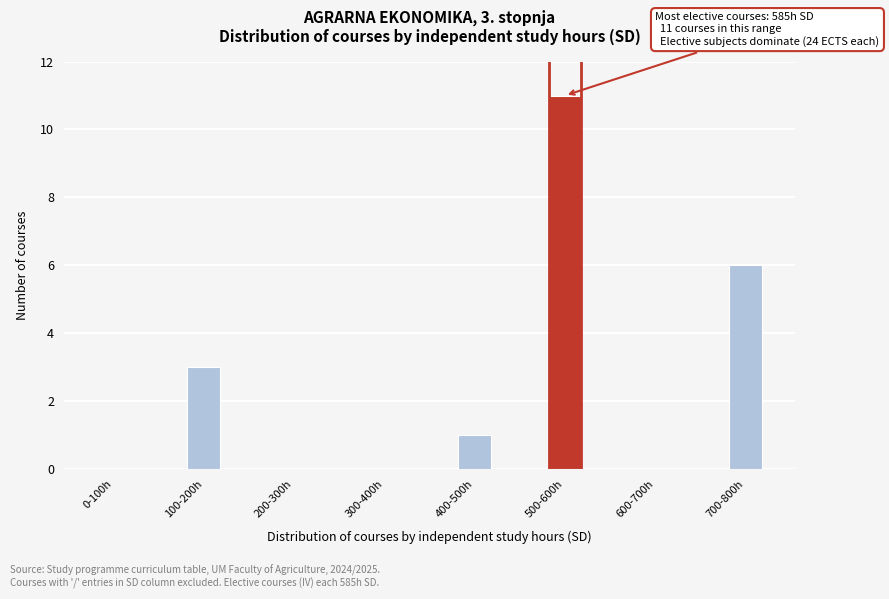

Reading left to right, transcribe all the data shown in this chart.

0-100h=0	100-200h=3	200-300h=0	300-400h=0	400-500h=1	500-600h=11	600-700h=0	700-800h=6